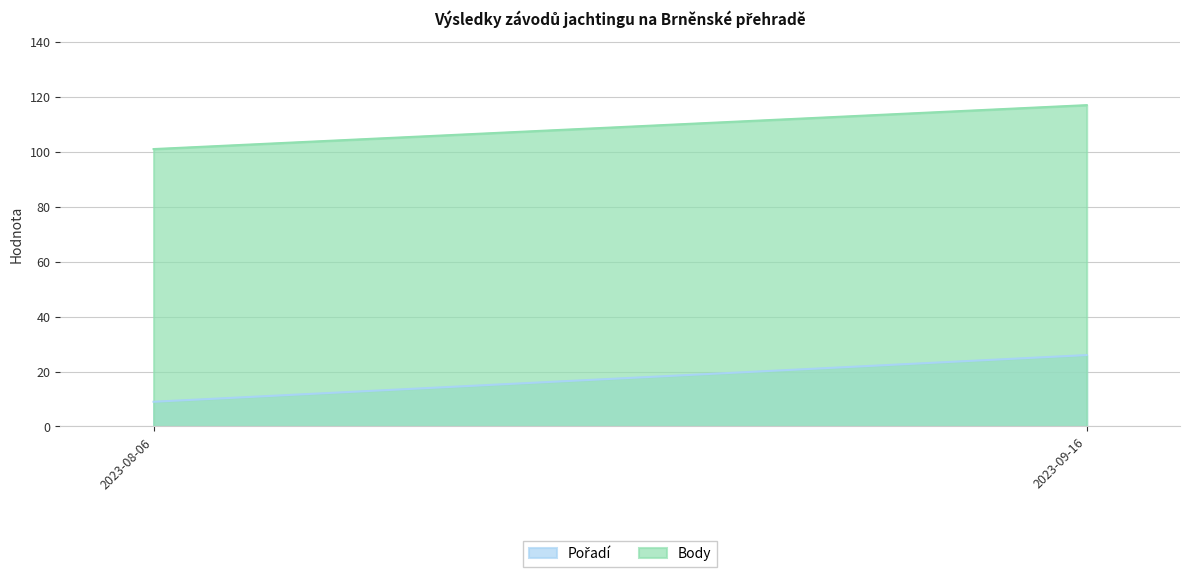

Which category has the lowest value across all series?

2023-08-06